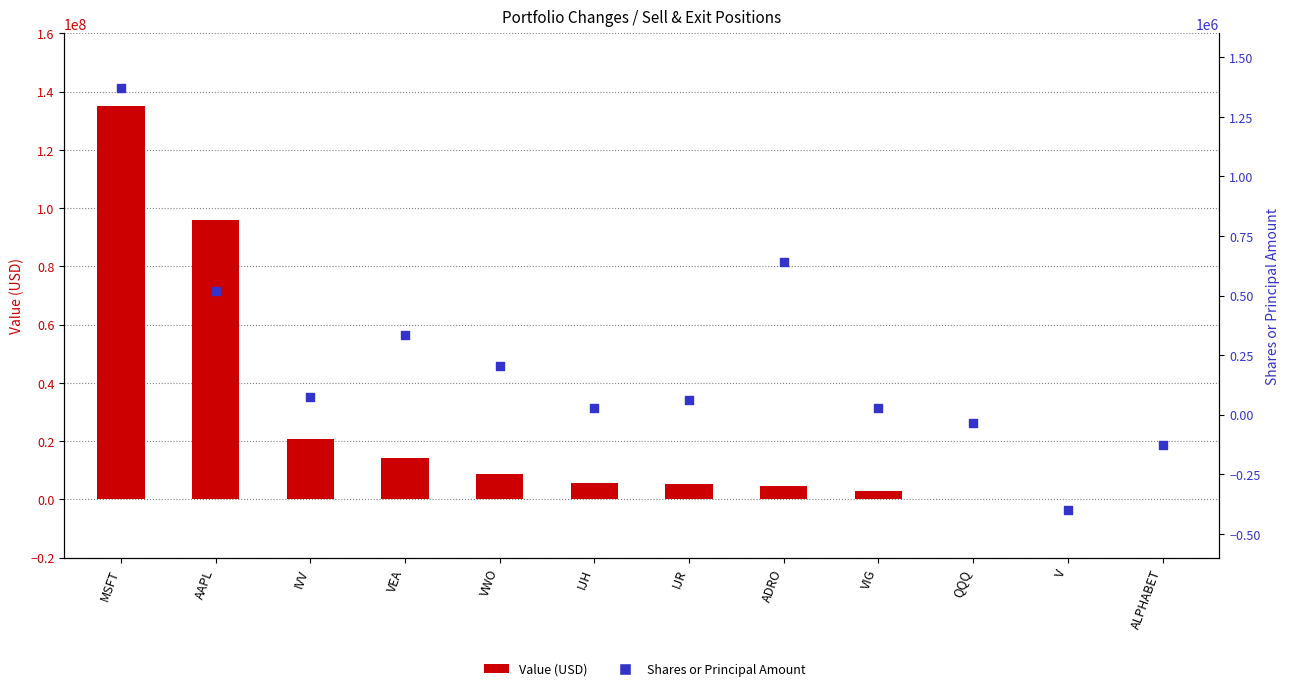

Which series contains the lowest Y value?

Shares or Principal Amount